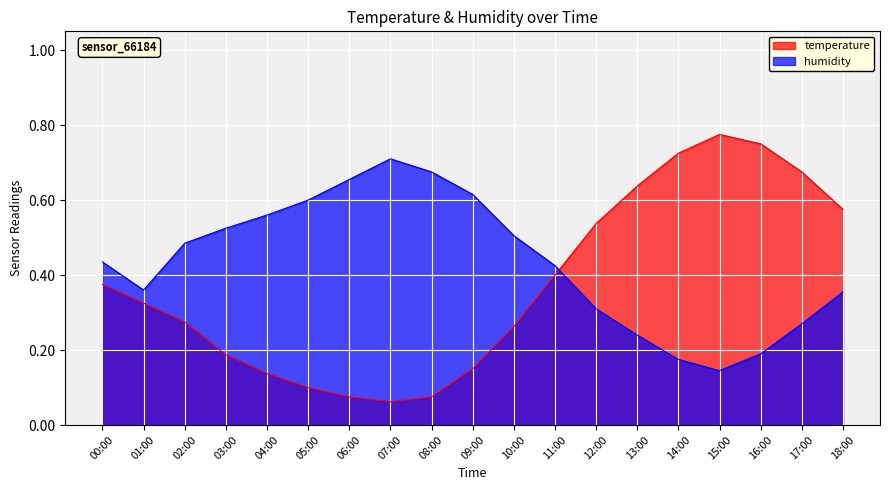

At which label does temperature reach its peak?

15:00